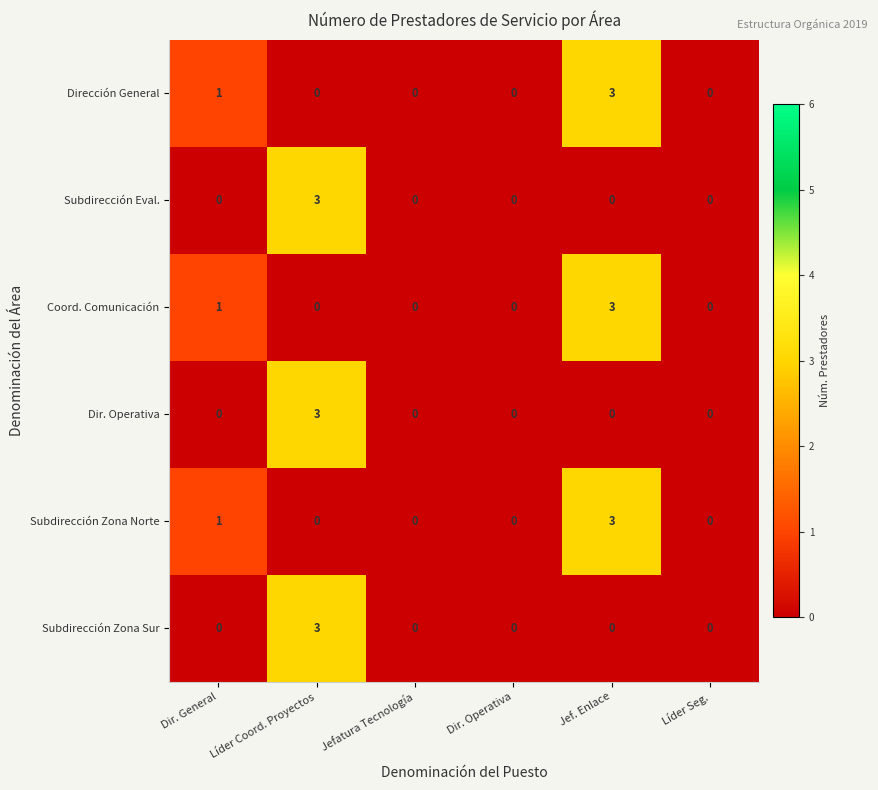

How many Subdirección Zona Sur values are between 0 and 1?

5